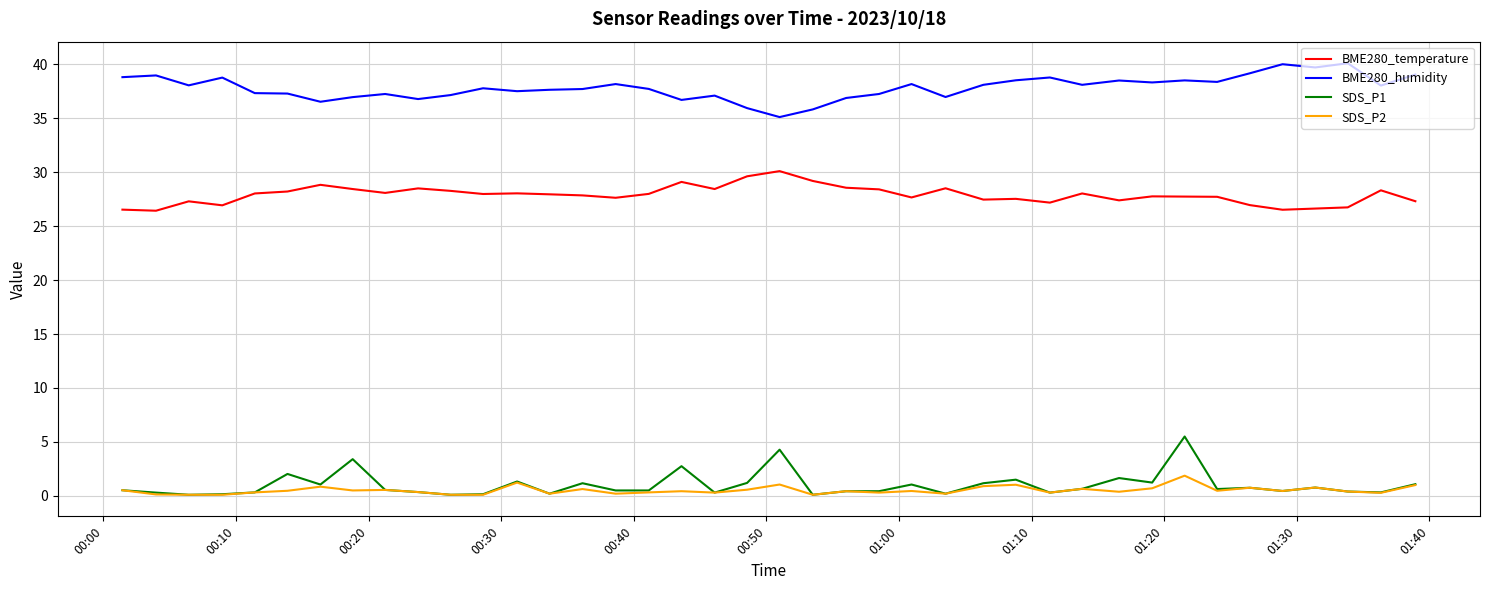

What is the minimum value for BME280_temperature?

26.4